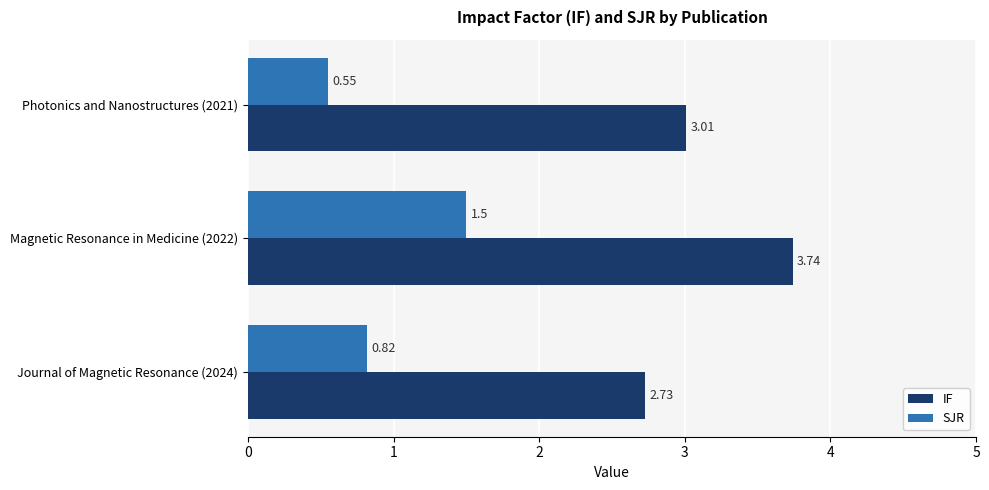

Which series has the largest range (max minus min)?

IF